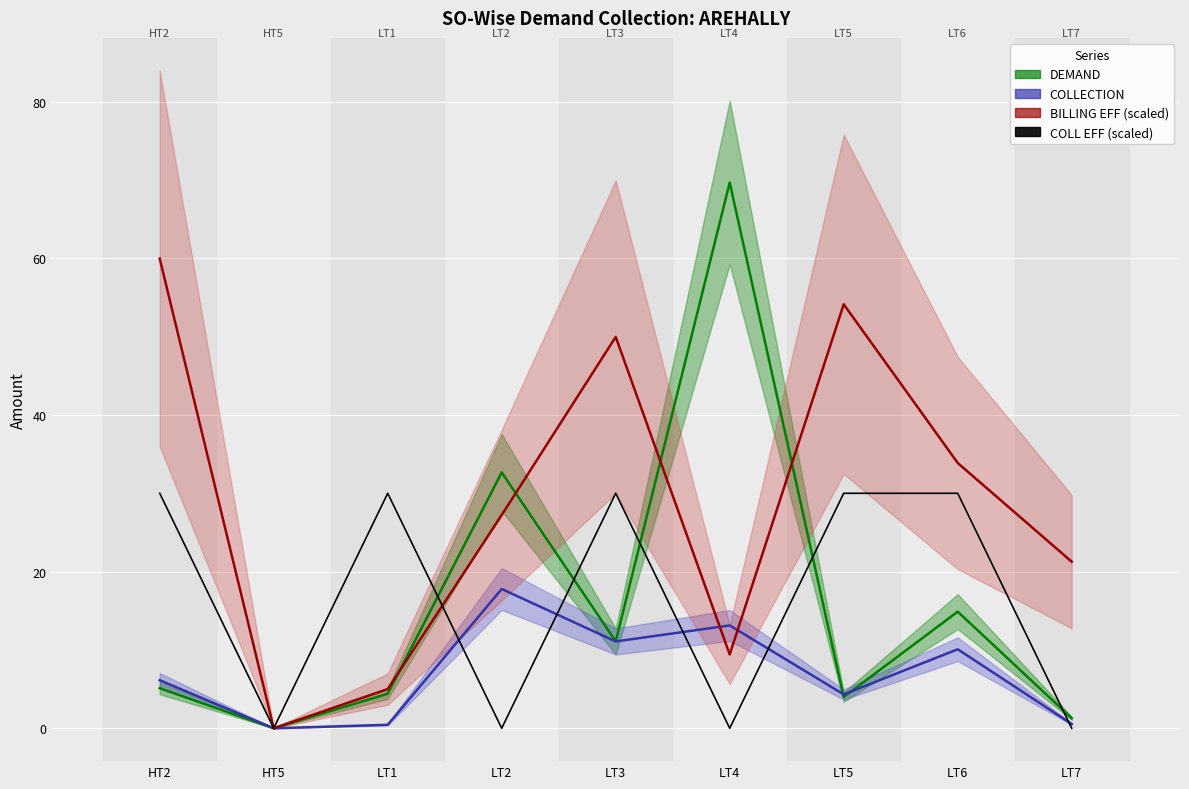

What is the sum of the COLLECTION values at LT1 and LT6?

10.5